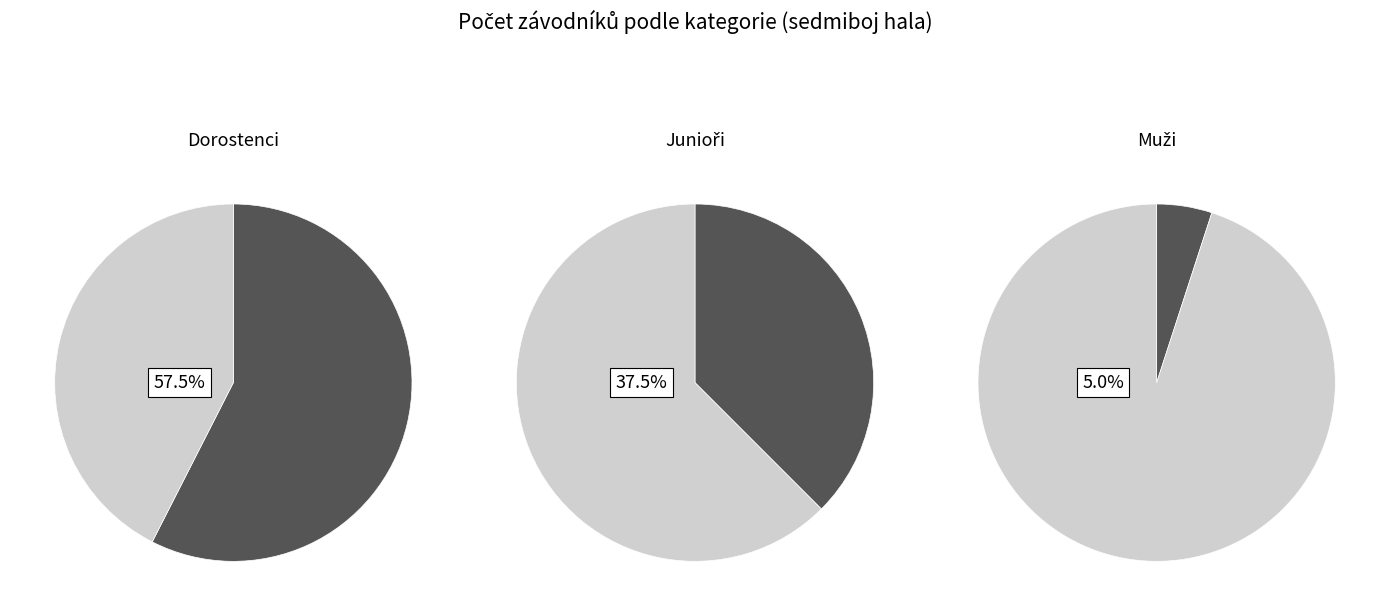

Between Dorostenci and Junioři, which series saw the biggest shift?

Dorostenci